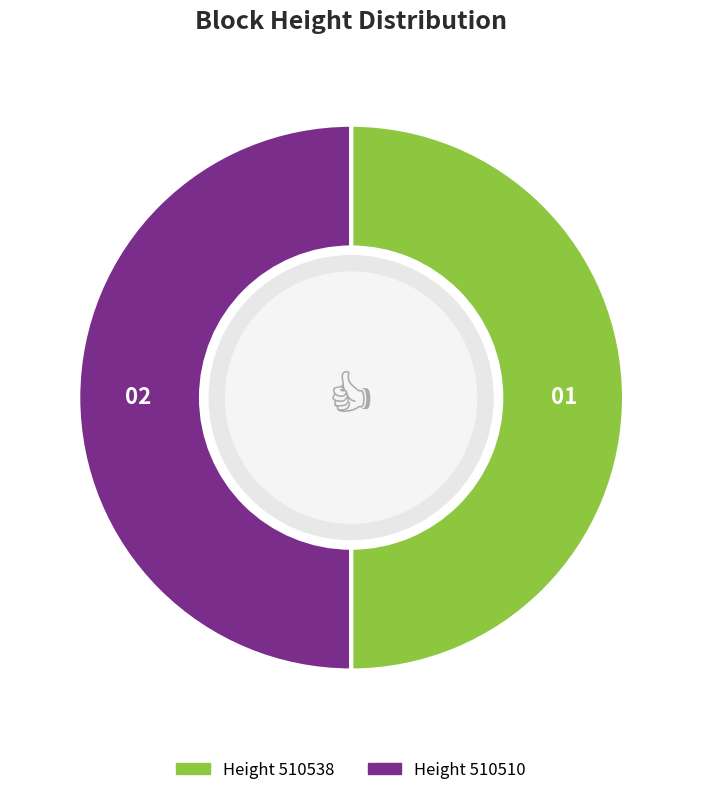

Count the number of slices in the pie.

2